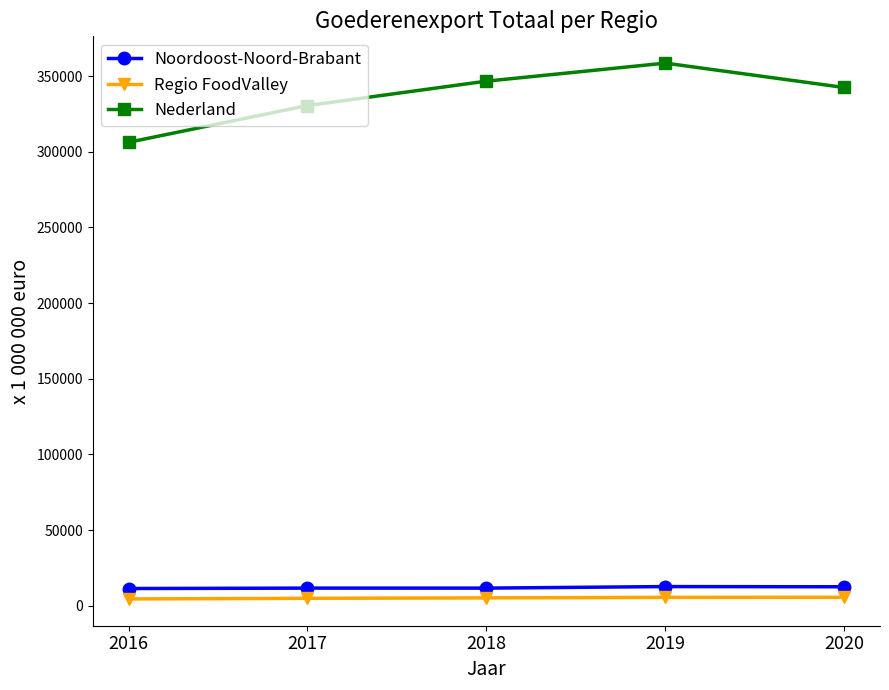

What is the average value of the Regio FoodValley series?

5213